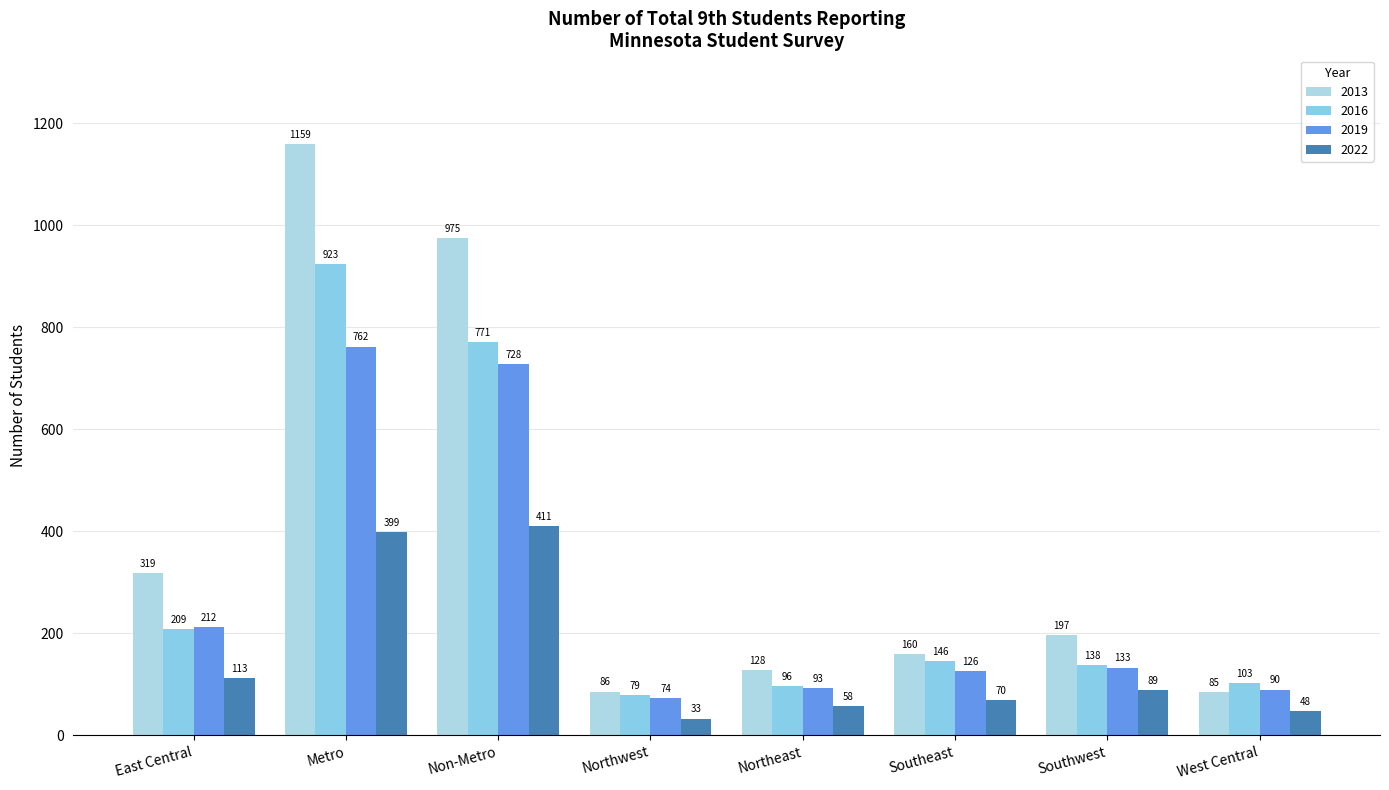

How many bars are there in total?

32